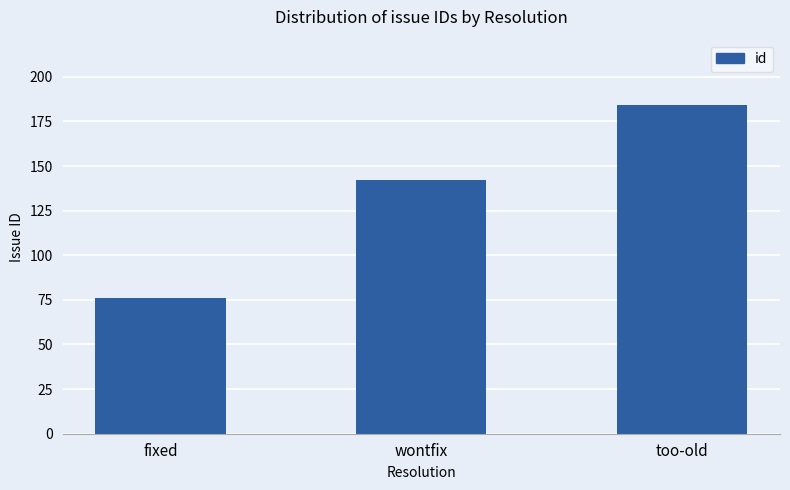

How many distinct data groups are displayed?

1